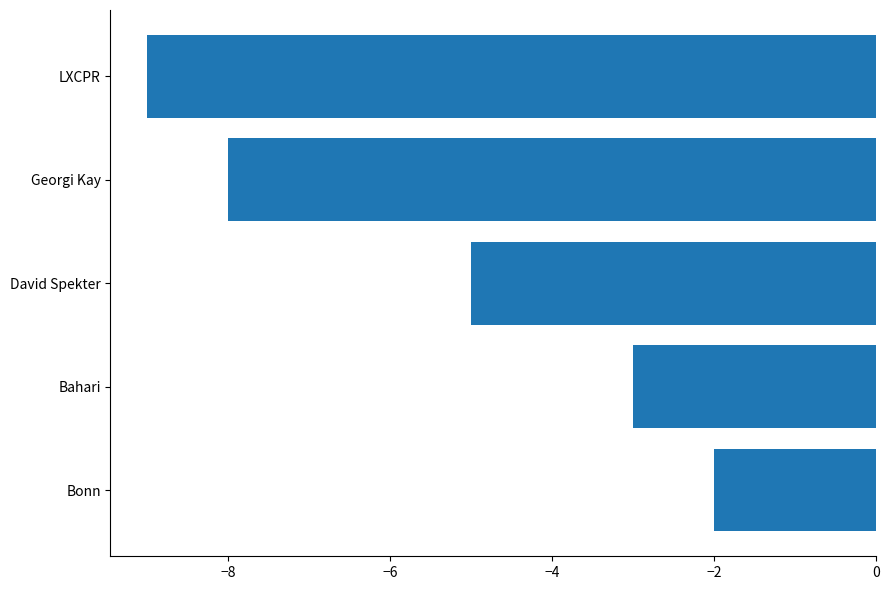

Reading bottom to top, transcribe all the data shown in this chart.

-2	-3	-5	-8	-9